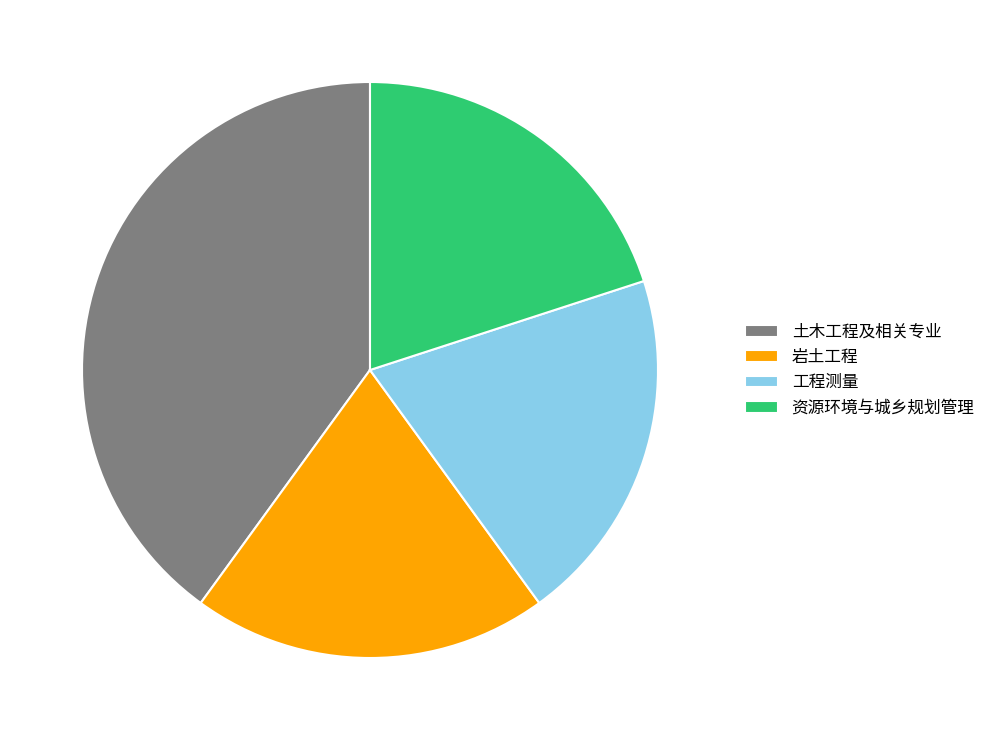

Approximately how many times larger is the value at 土木工程及相关专业 compared to 资源环境与城乡规划管理?

2.0